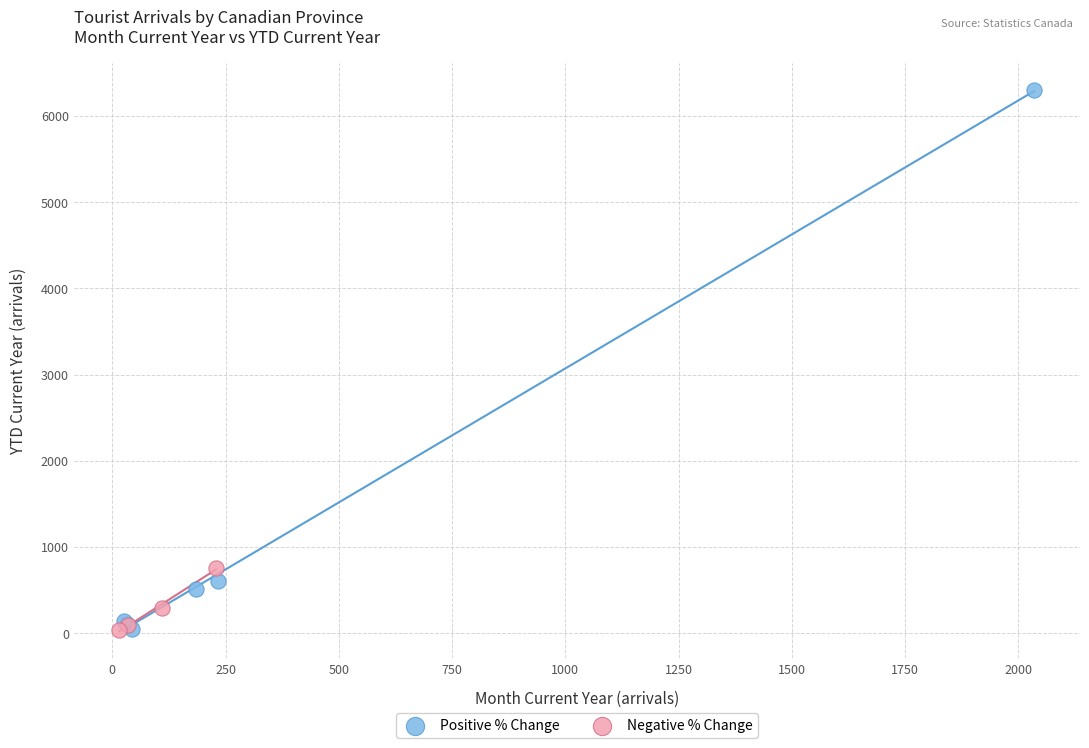

Which series reaches the maximum Y coordinate?

Positive % Change